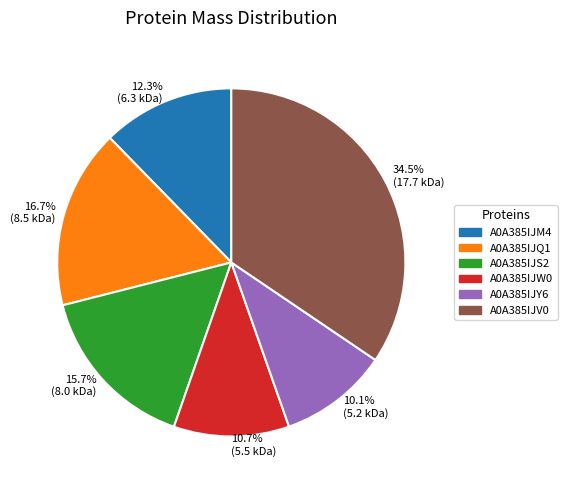

What percentage is NOT represented by A0A385IJS2?

84.3%